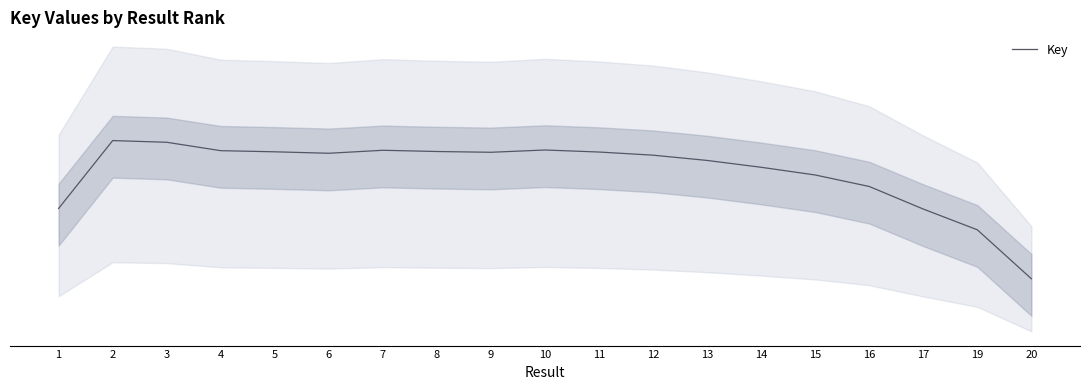

The chart shows a value of 0.9 at 10. True or false?

True